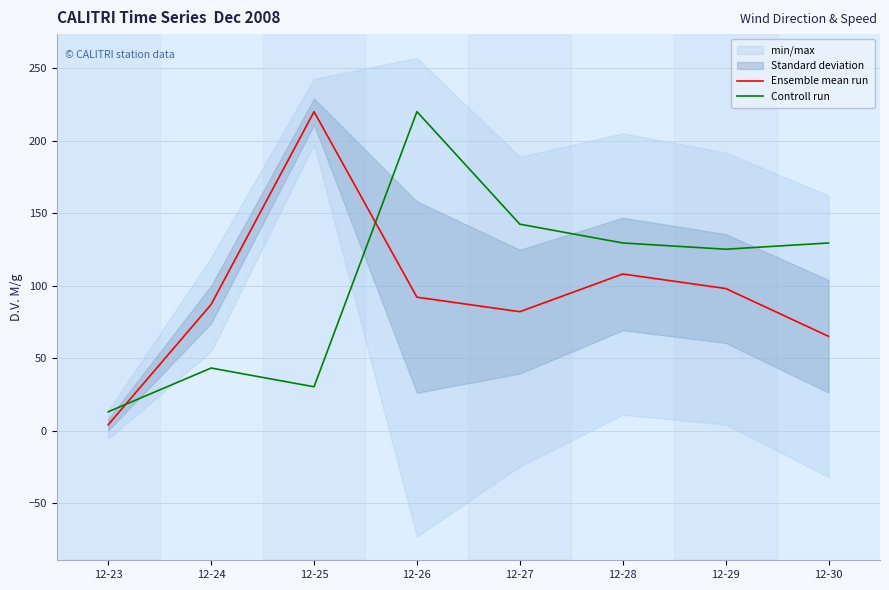

Reading left to right, list all the values displayed in this chart.

Ensemble mean run: 4.0	87.0	220.0	92.0	82.0	108.0	98.0	65.0
Controll run: 12.9	43.1	30.2	220.0	142.4	129.4	125.1	129.4